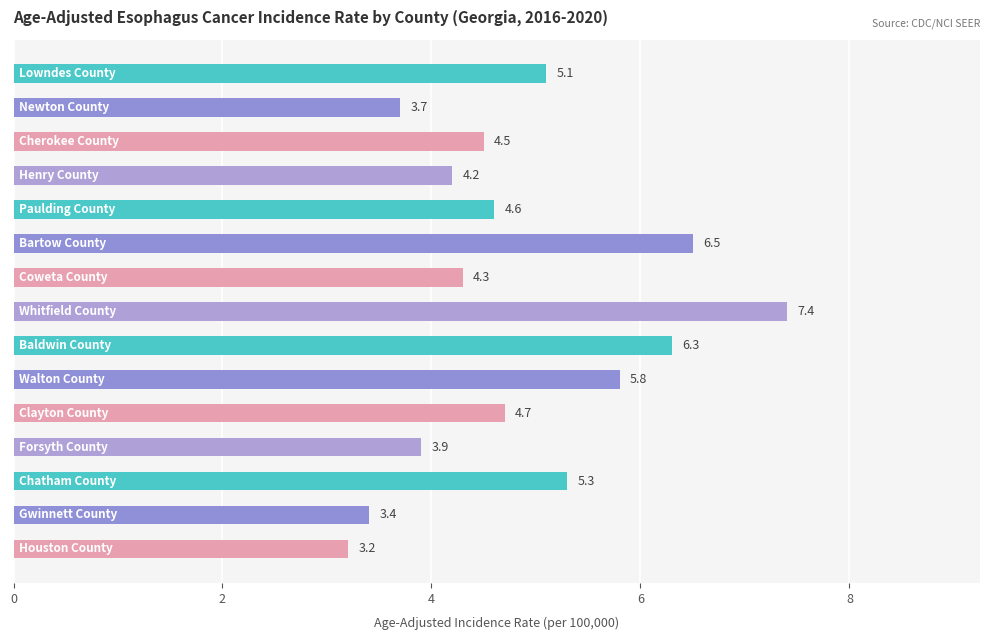

What is the smallest value displayed?

3.2